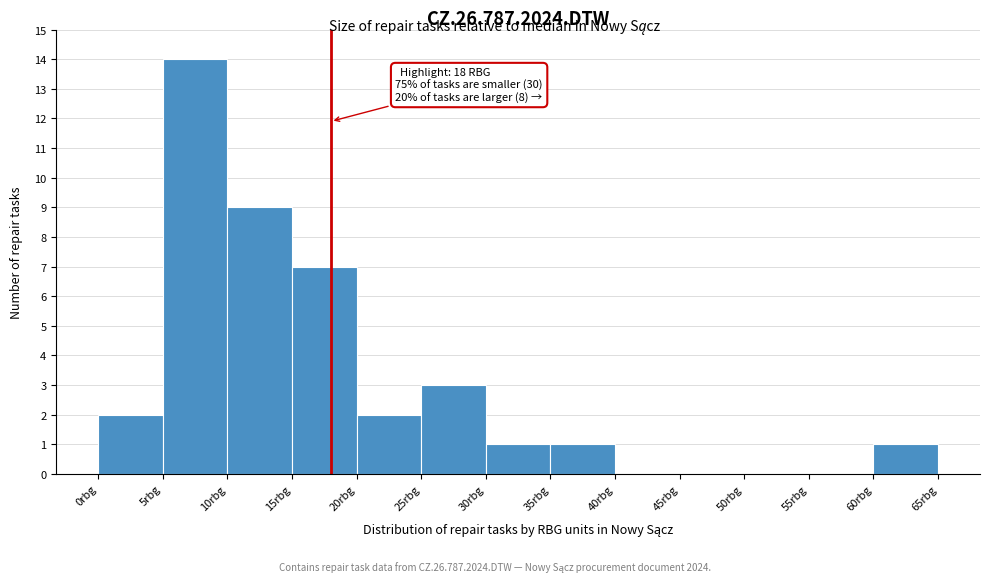

Which range on the x-axis has the tallest bar?

5 to 10